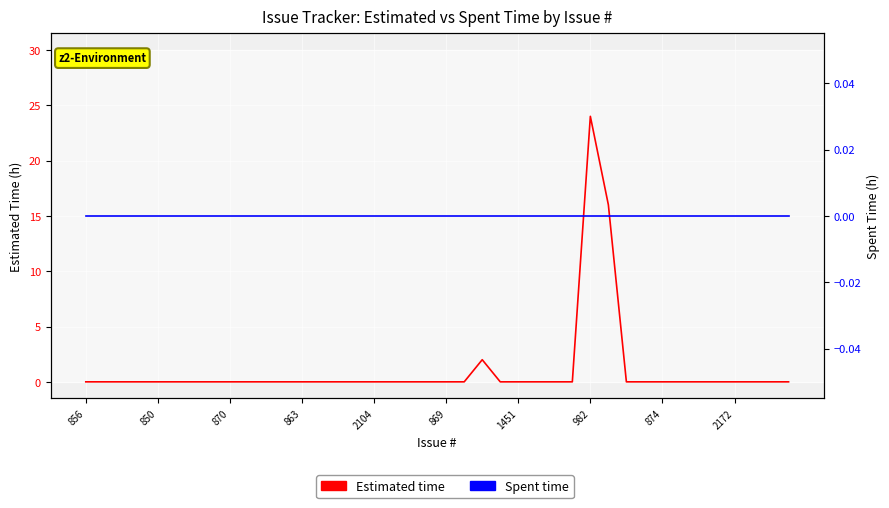

At which category does the chart reach its minimum across all series?

856